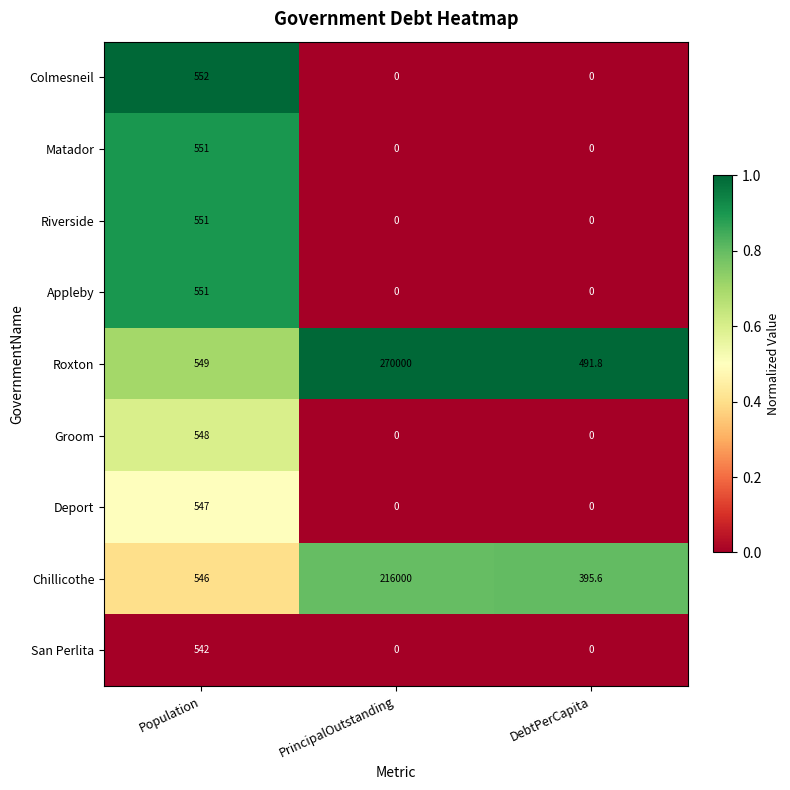

The value of Colmesneil at DebtPerCapita is 0.0. True or false?

True